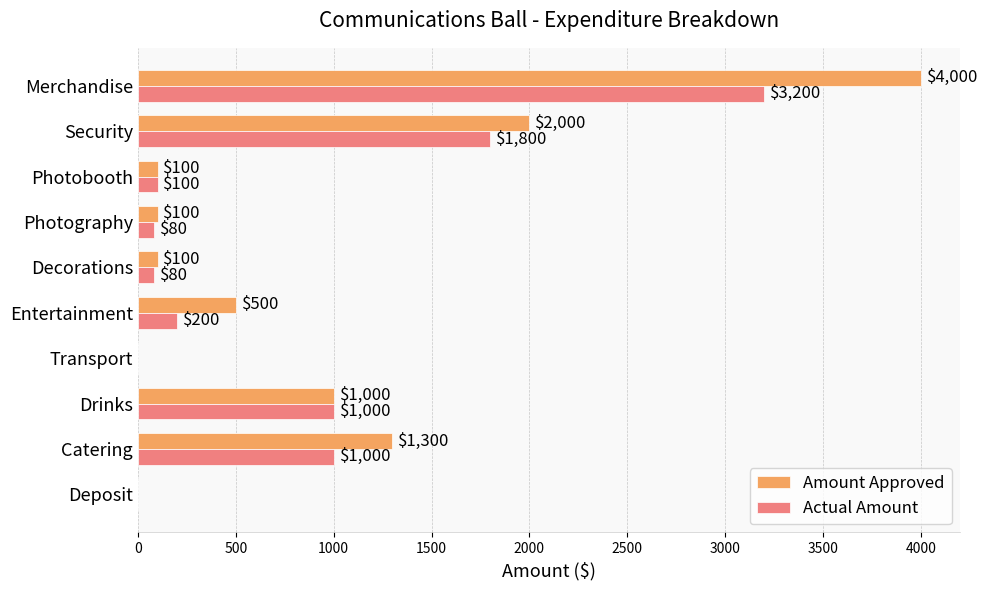

Which series changed the most between Photobooth and Security?

Amount Approved